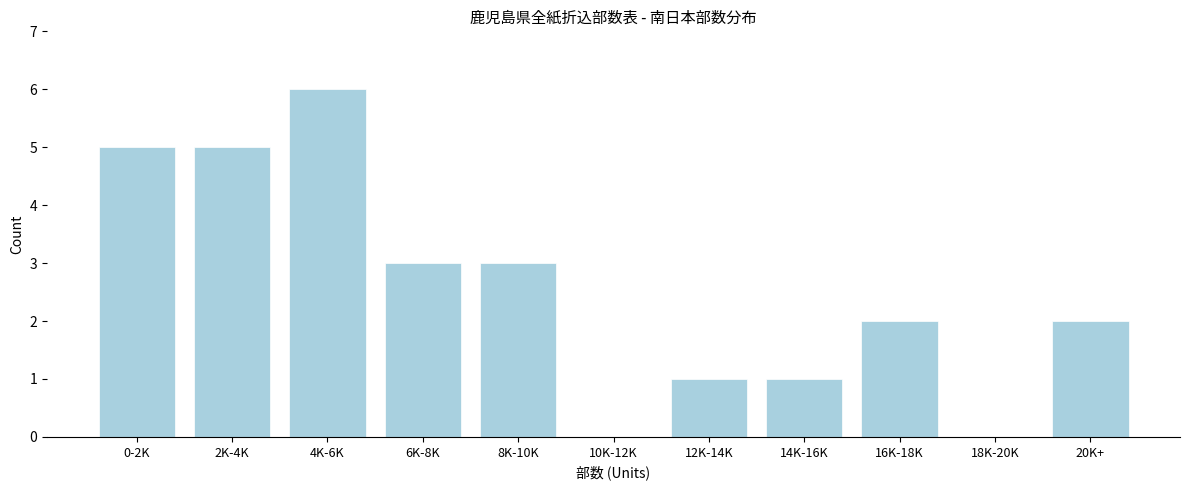

Reading left to right, extract all data points from this chart.

0-2K=5	2K-4K=5	4K-6K=6	6K-8K=3	8K-10K=3	10K-12K=0	12K-14K=1	14K-16K=1	16K-18K=2	18K-20K=0	20K+=2